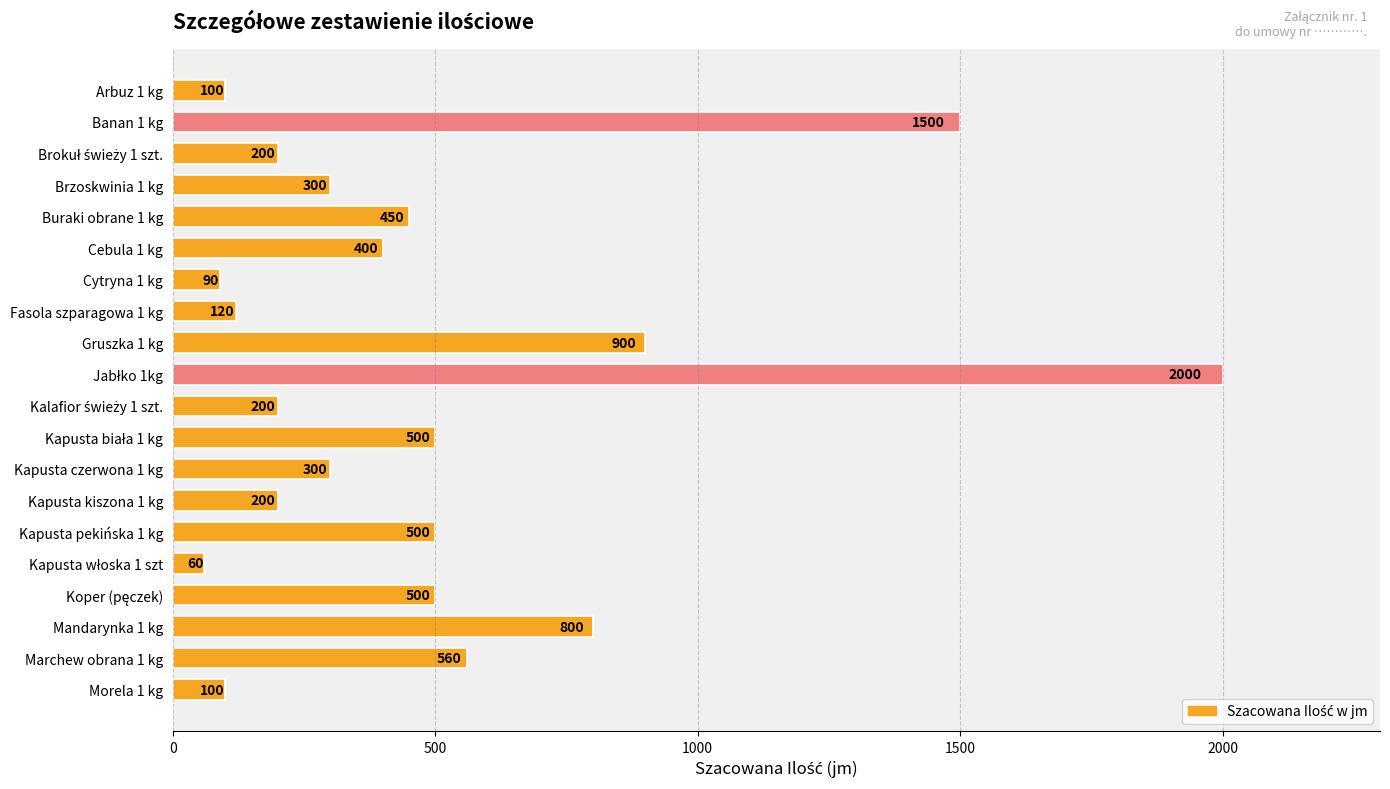

Are the bars grouped side by side (vs. stacked)?

No